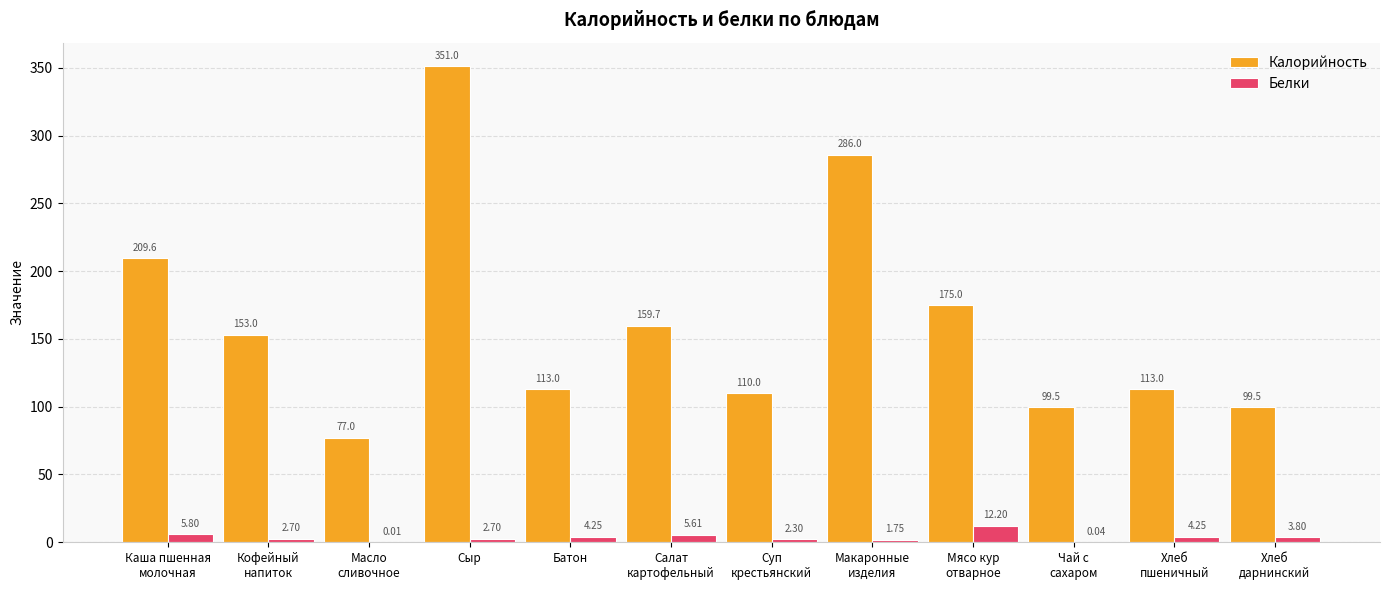

Which series changed the most between Кофейный
напиток and Сыр?

Калорийность